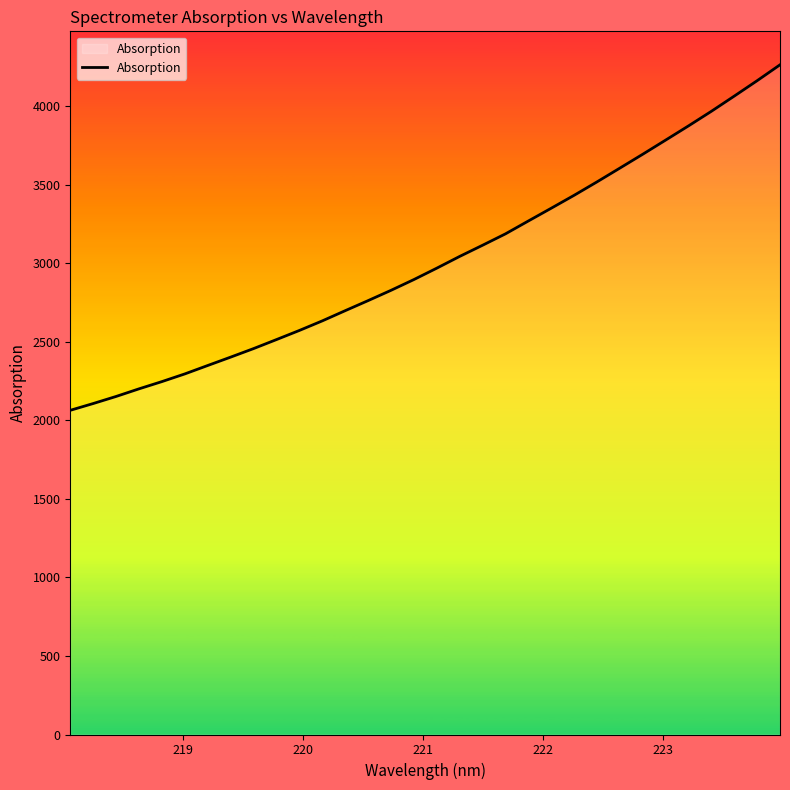

What is the greatest value displayed?

4265.2